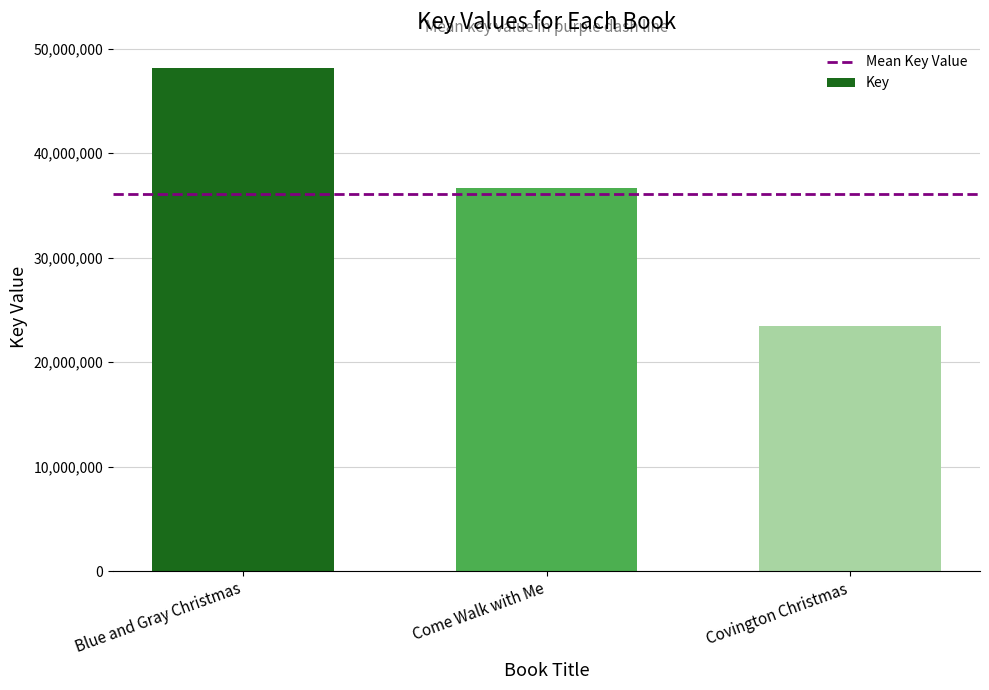

Rank the categories by value from lowest to highest.

Covington Christmas, Come Walk with Me, Blue and Gray Christmas